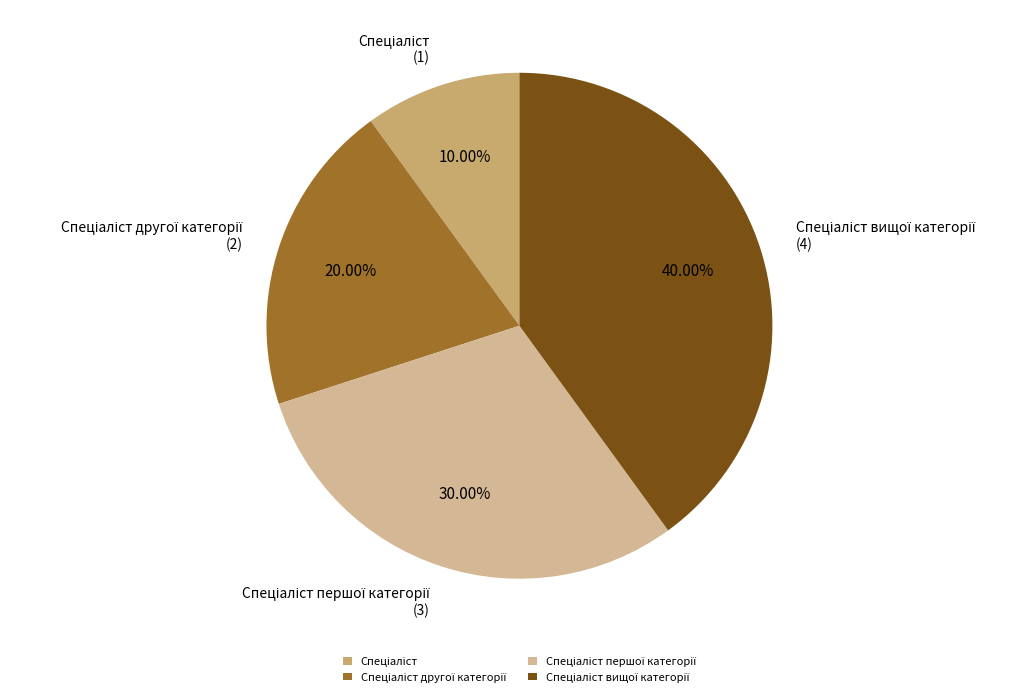

Is there a majority slice in this chart?

No